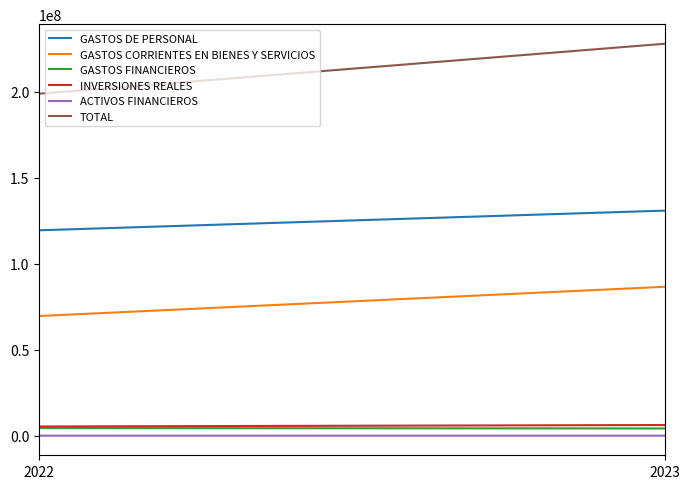

At how many categories does at least one series exceed 174969827?

2